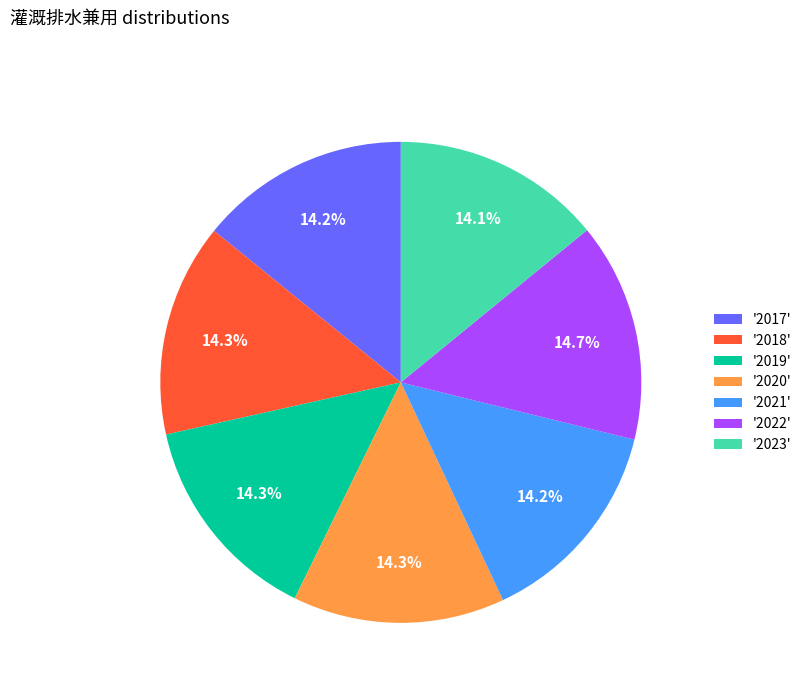

What is the total percentage of '2017' and '2018'?

28.5%